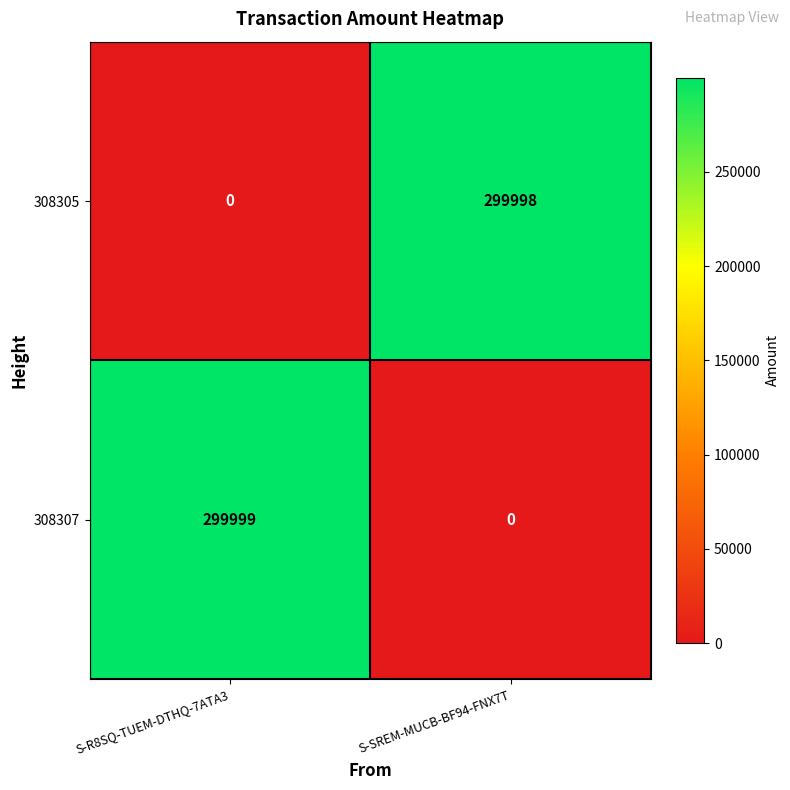

True or false: 308307 has a value of 113851 at S-R8SQ-TUEM-DTHQ-7ATA3.

False